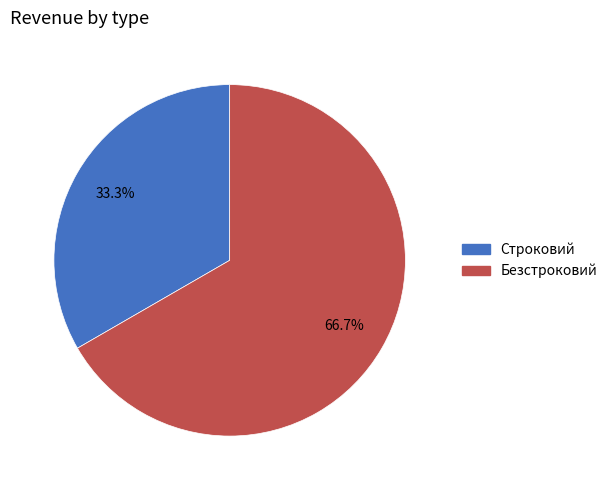

What is the ratio of the value at Безстроковий to the value at Строковий?

2.0